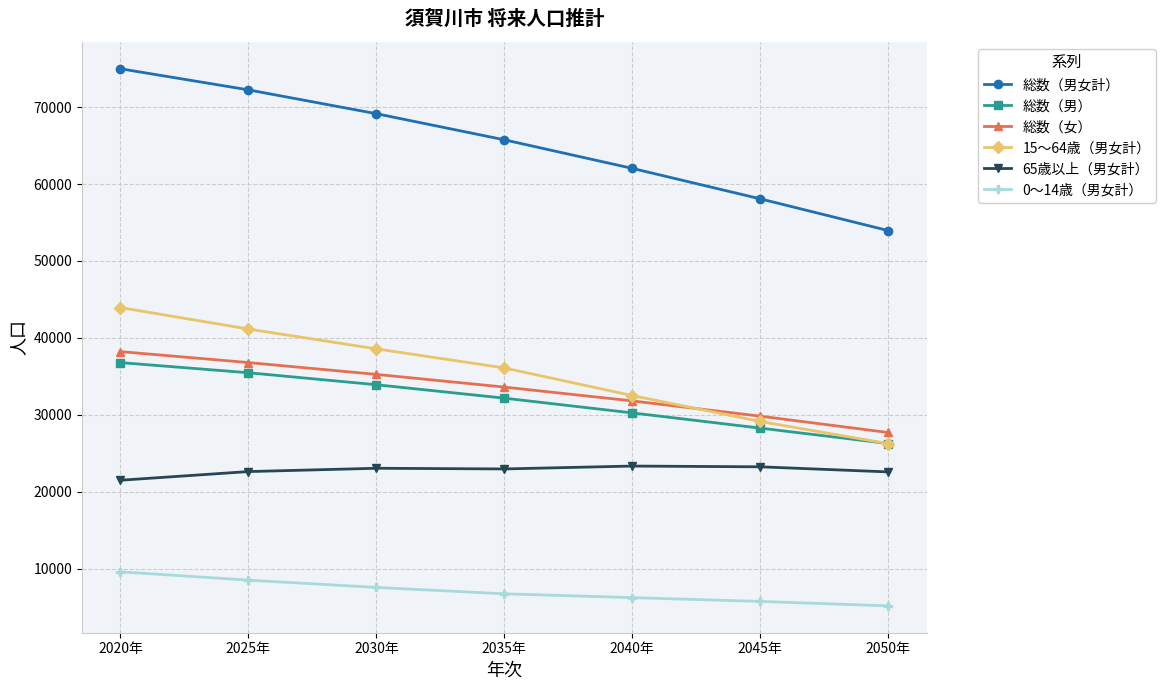

What is the total value across all series at 2025年?

216744